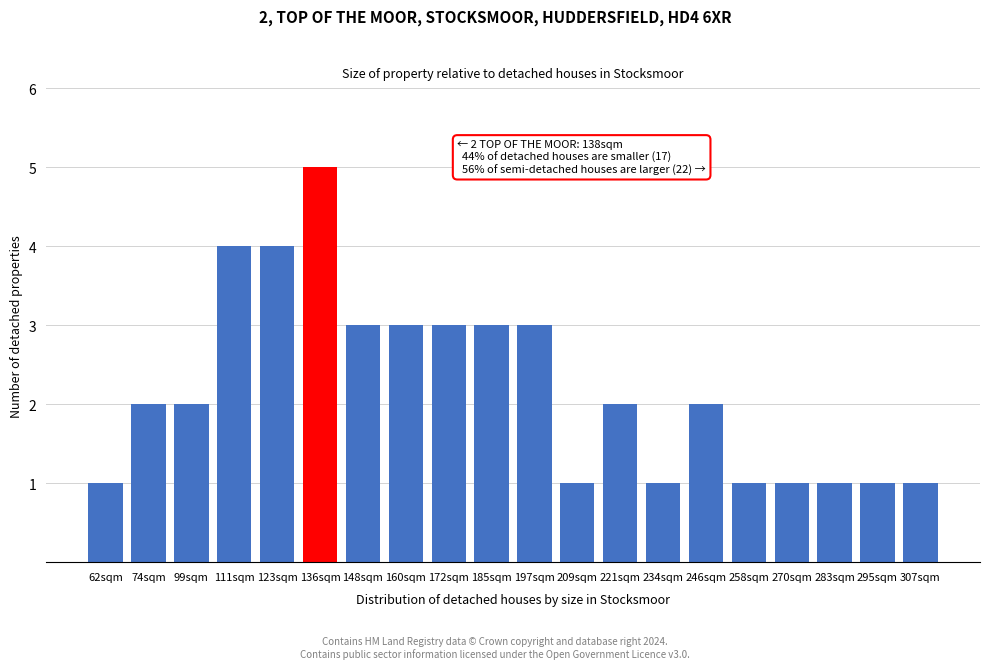

Reading right to left, extract all data points from this chart.

1	1	1	1	1	2	1	2	1	3	3	3	3	3	5	4	4	2	2	1